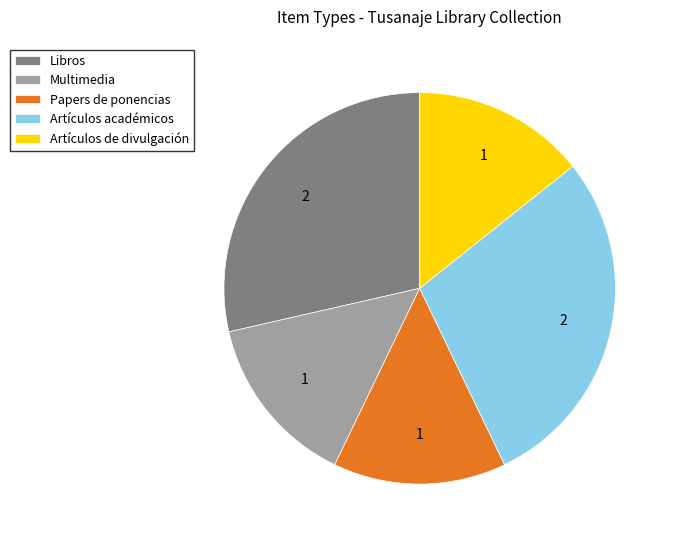

Does any single category account for the majority?

No